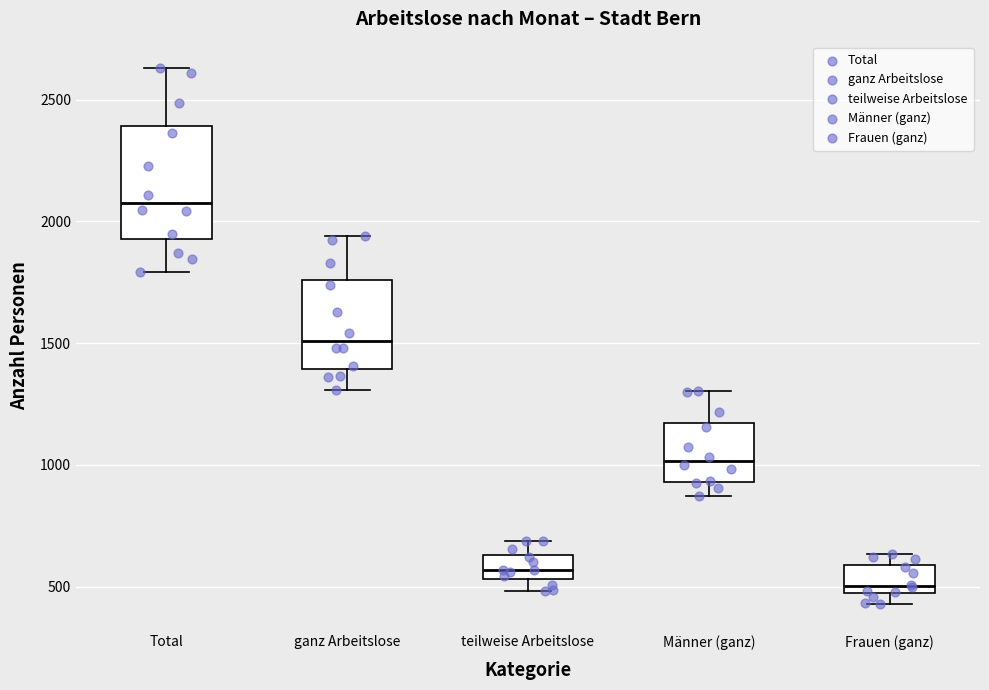

Which box is the tallest, from its lower edge to its upper edge?

Total